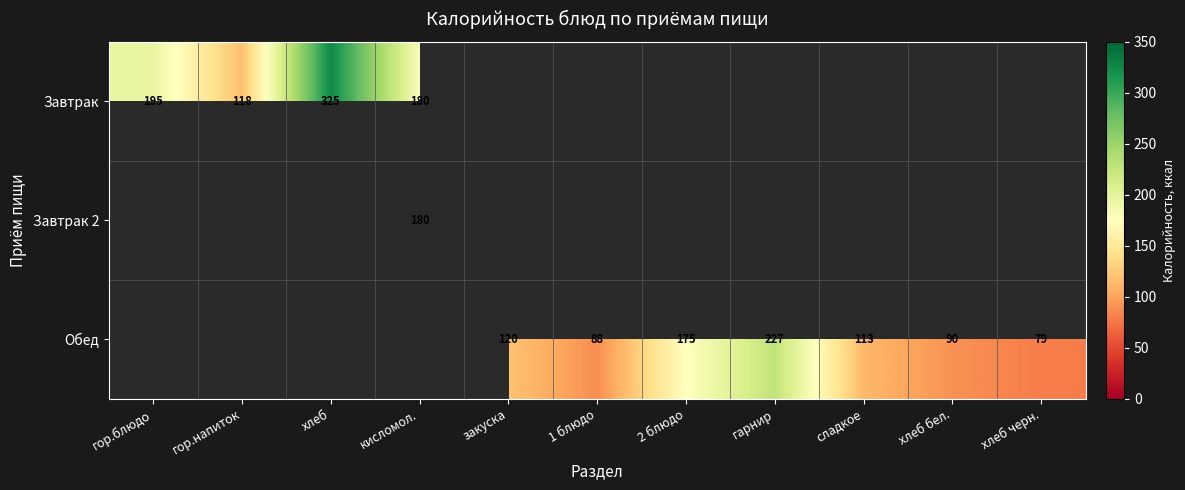

At how many categories does at least one series exceed 116?

7